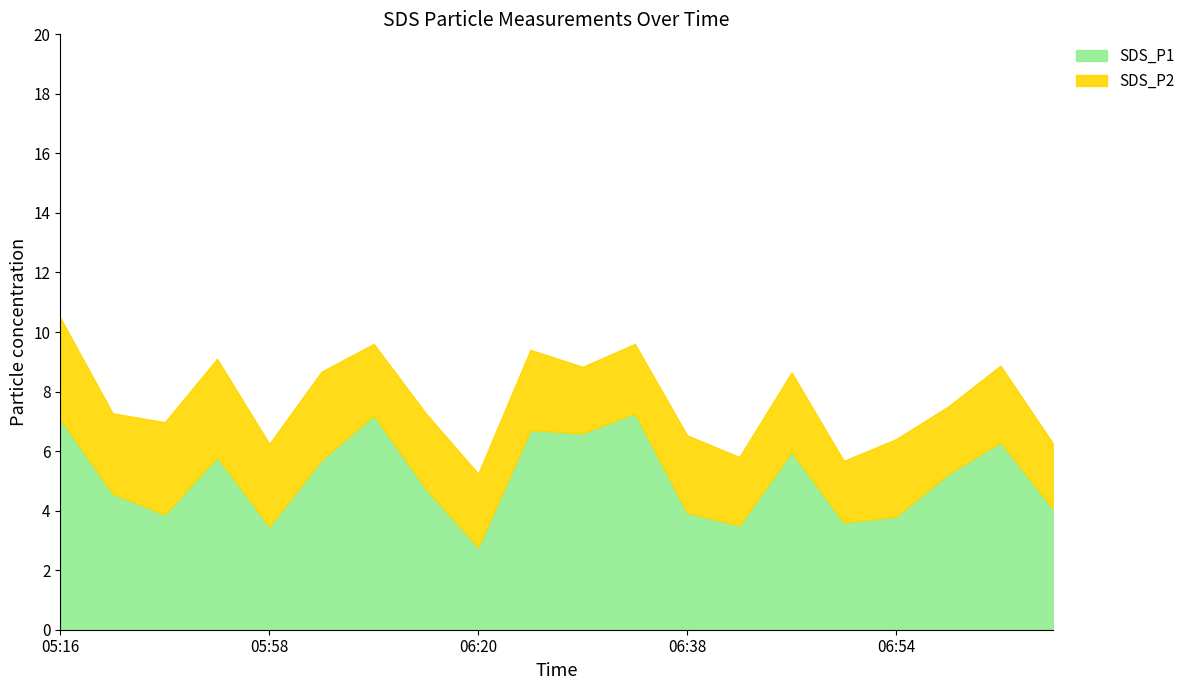

At which category is the sum across all series the highest?

05:16